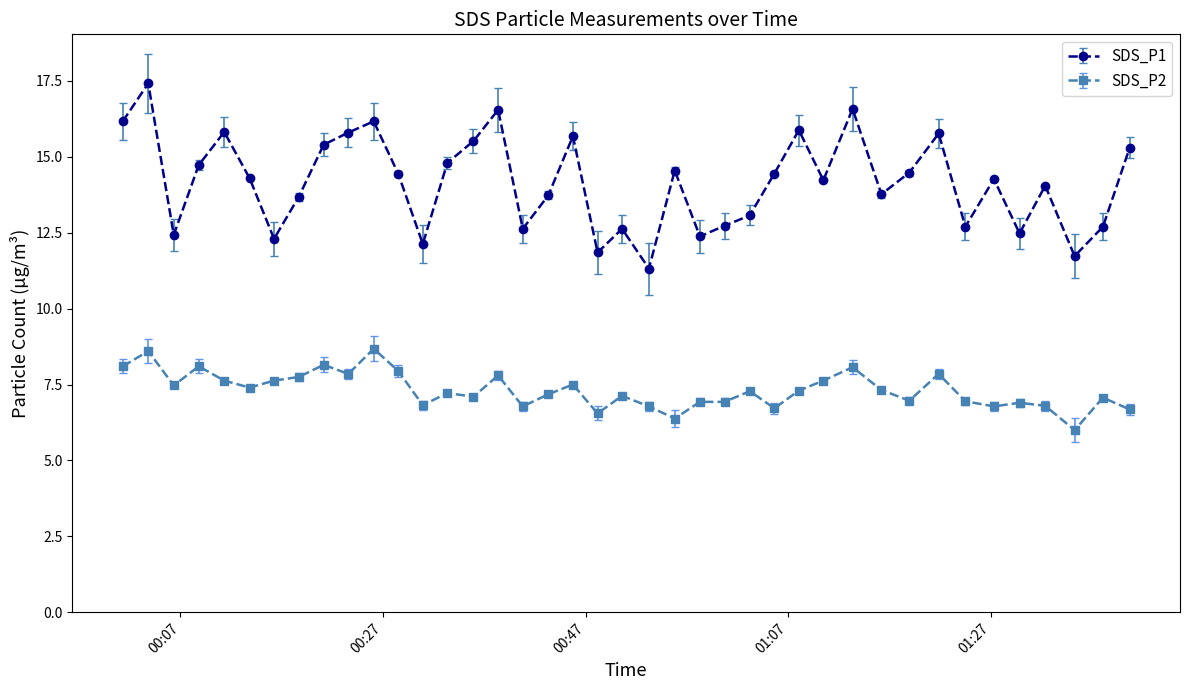

True or false: SDS_P1 and SDS_P2 intersect in this chart.

False